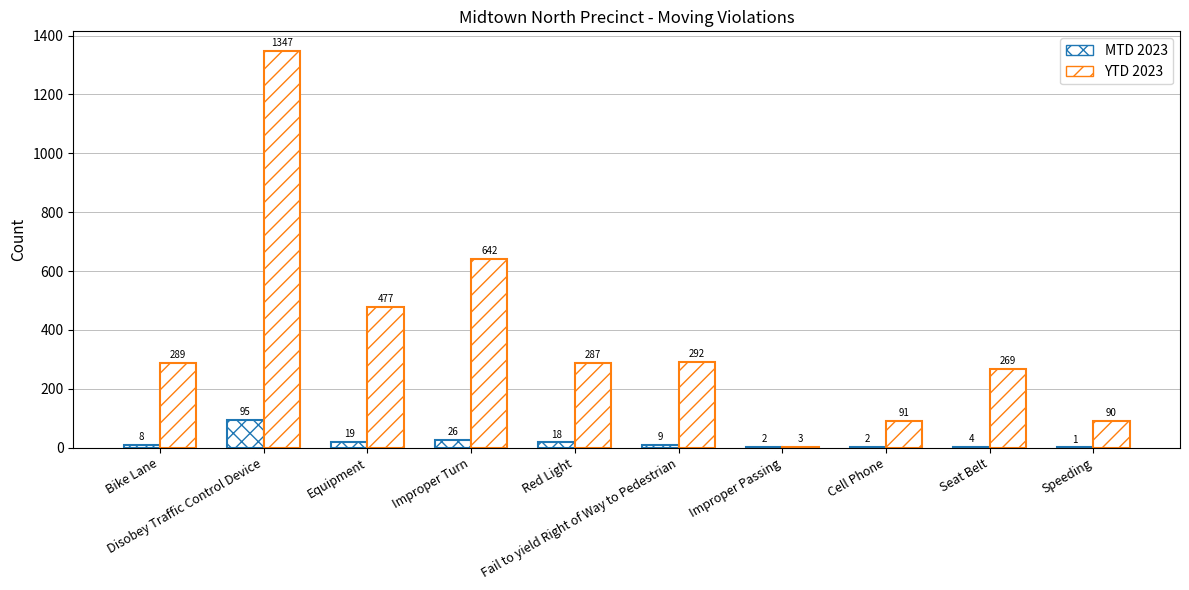

Are the bars horizontal?

No